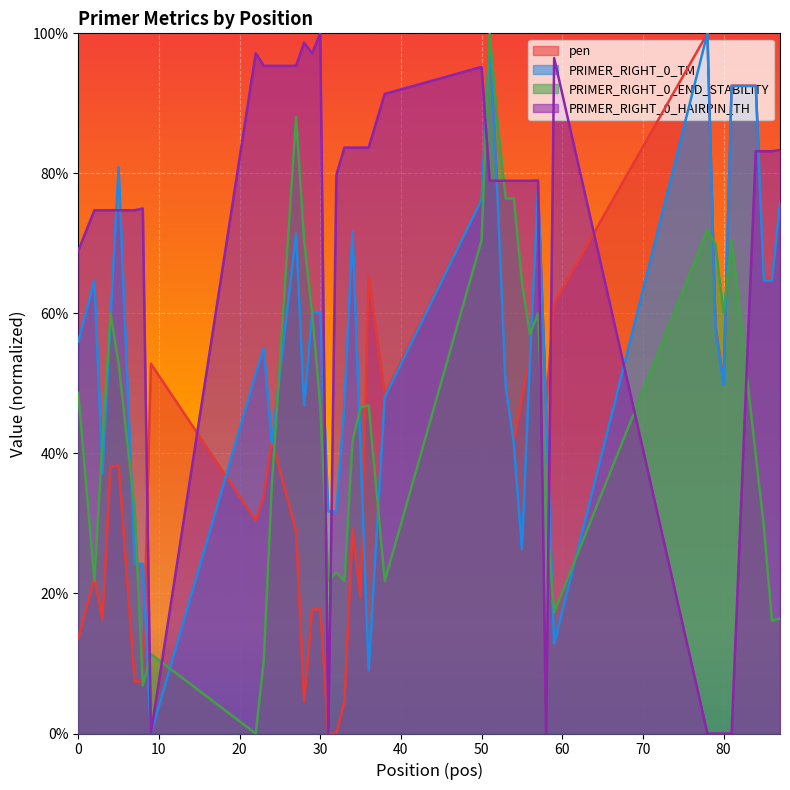

At how many categories does at least one series exceed 67?

36